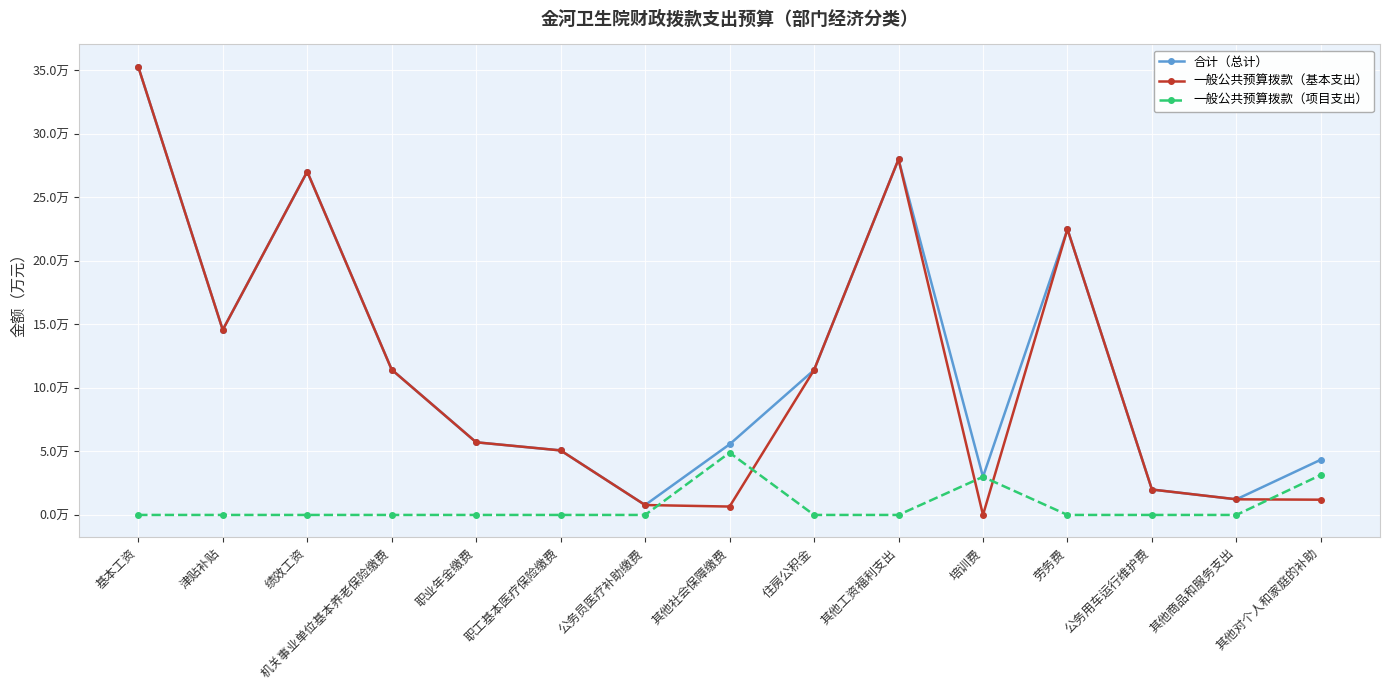

Does the chart have visible grid lines?

Yes